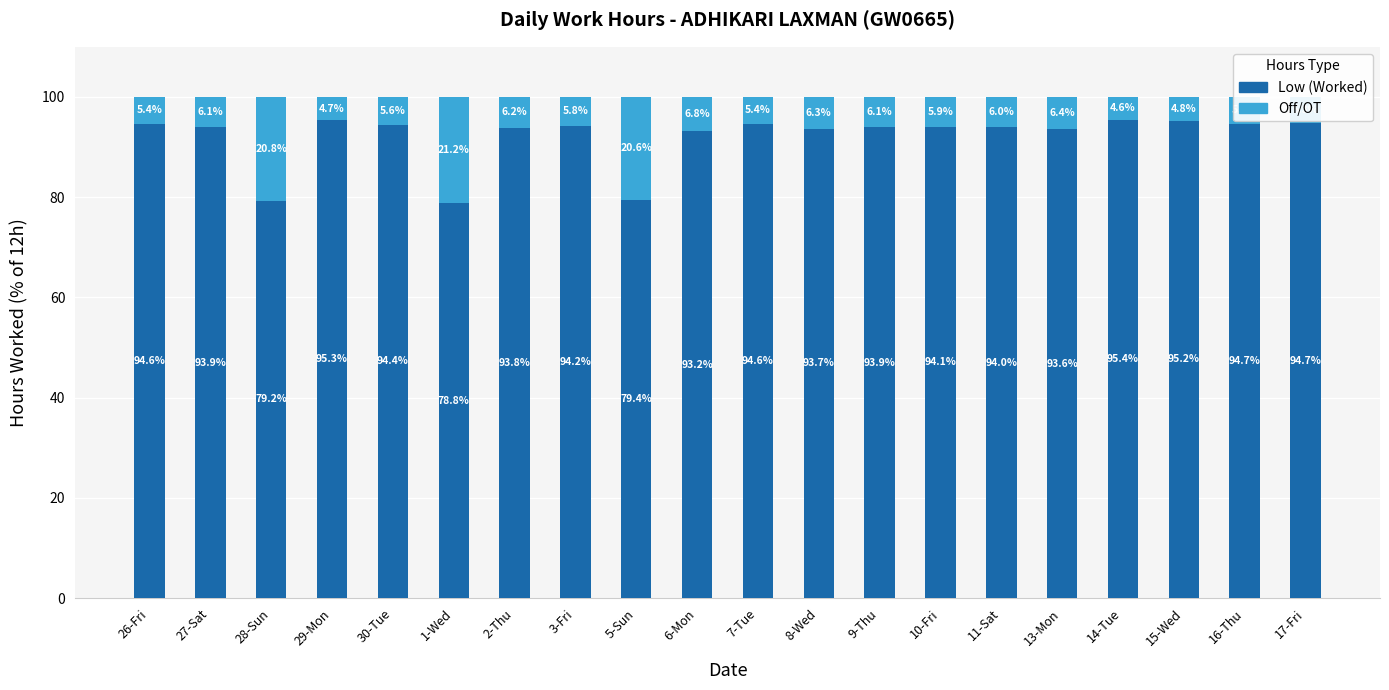

Read the Low (Worked) value at 8-Wed.

93.7